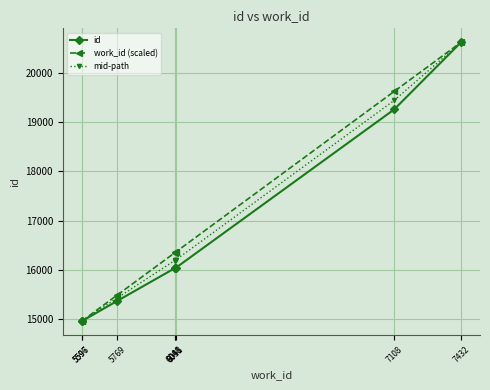

Is it true that work_id (scaled) equals 21198.5 at 5596?

False